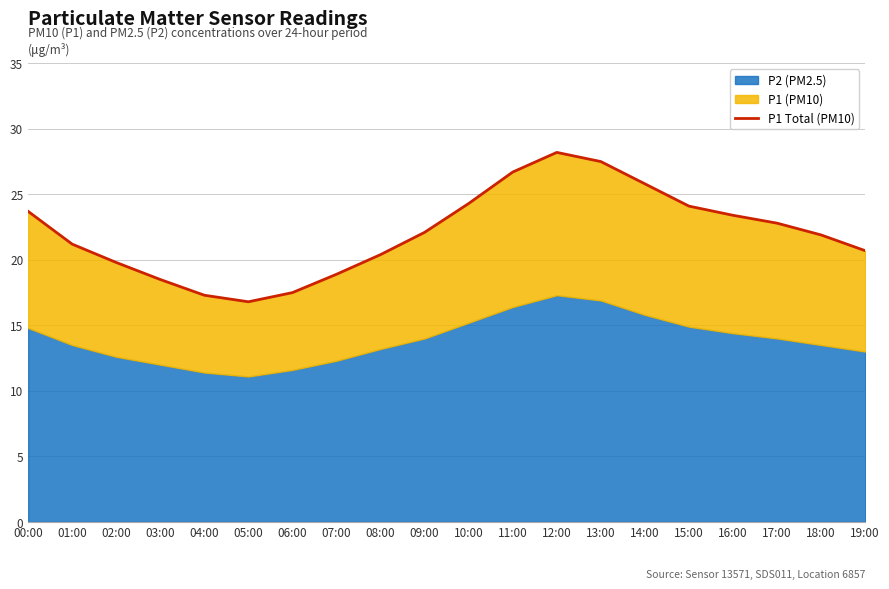

Is it true that the value at 05:00 is 6.6?

False